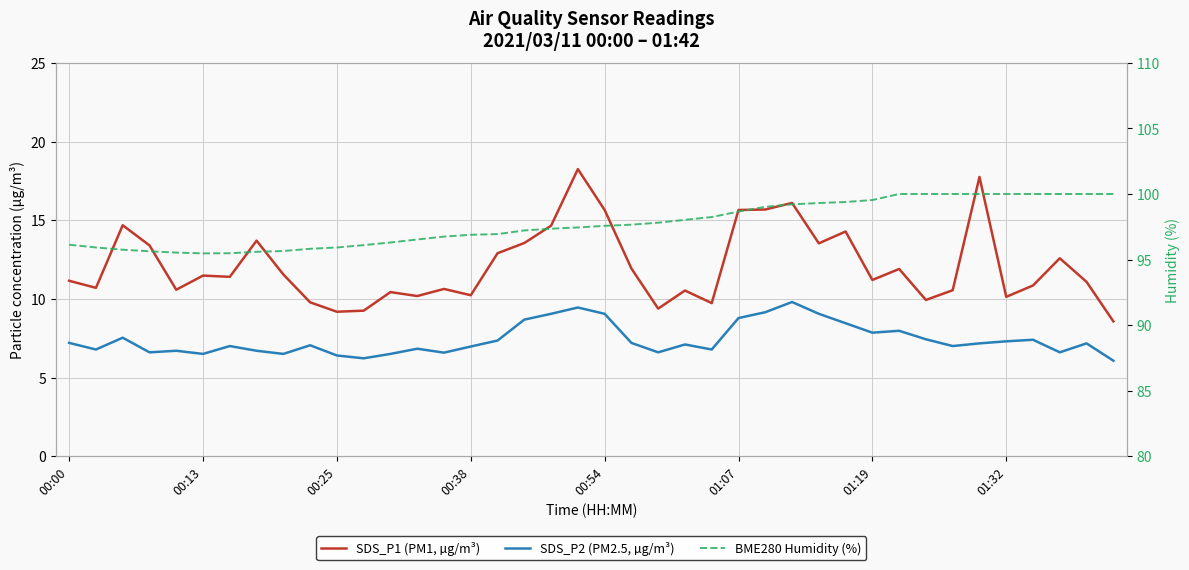

What is the sum of all SDS_P1 (PM1, µg/m³) values?

484.7